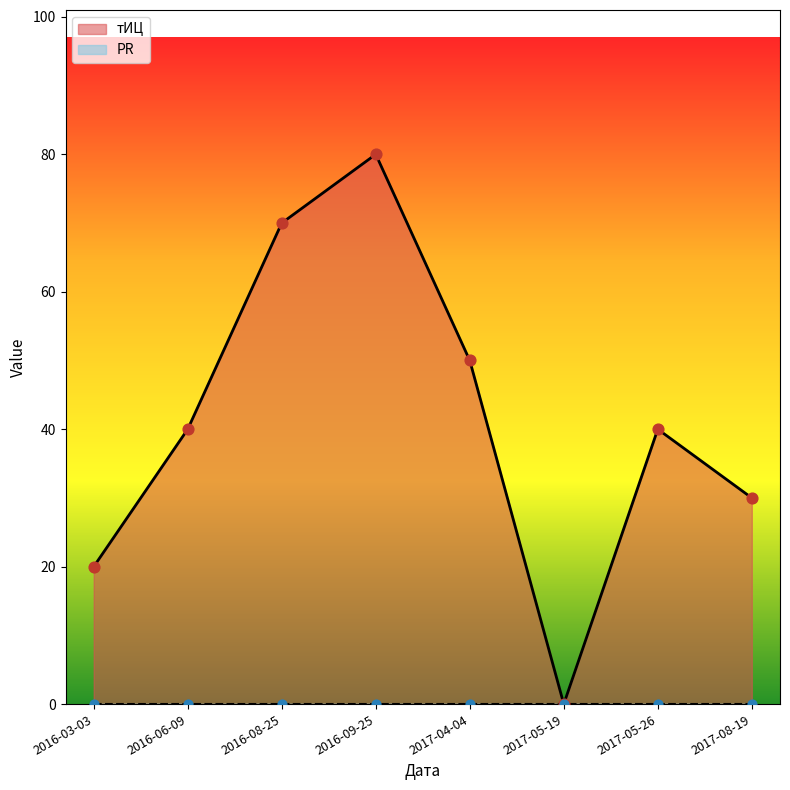

At which category is the sum across all series the highest?

2016-09-25